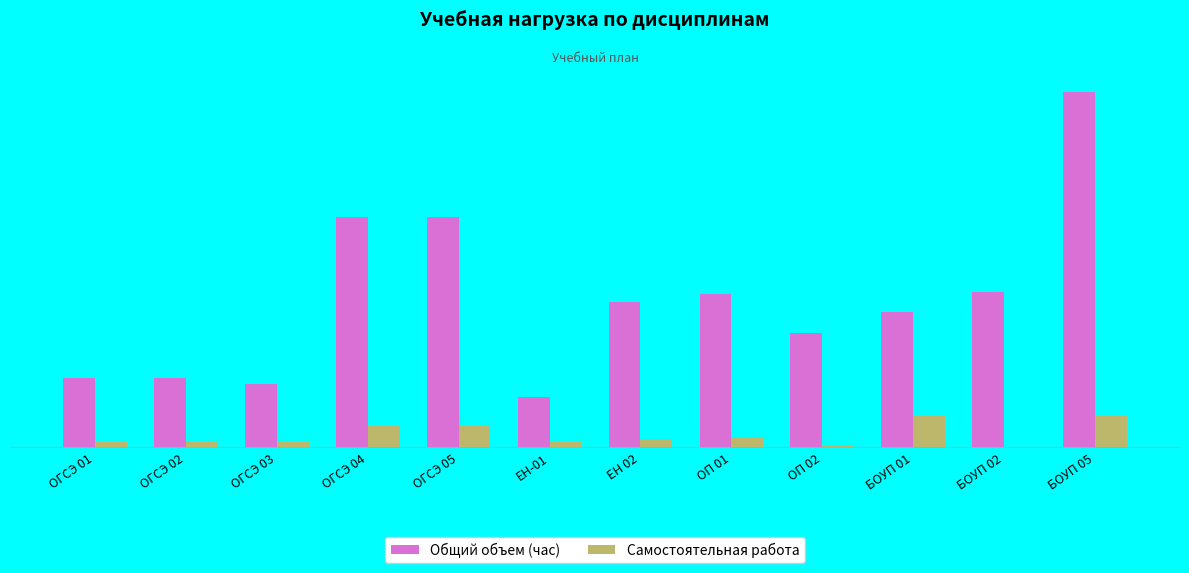

At which label does Самостоятельная работа first exceed 6?

ОГСЭ 04